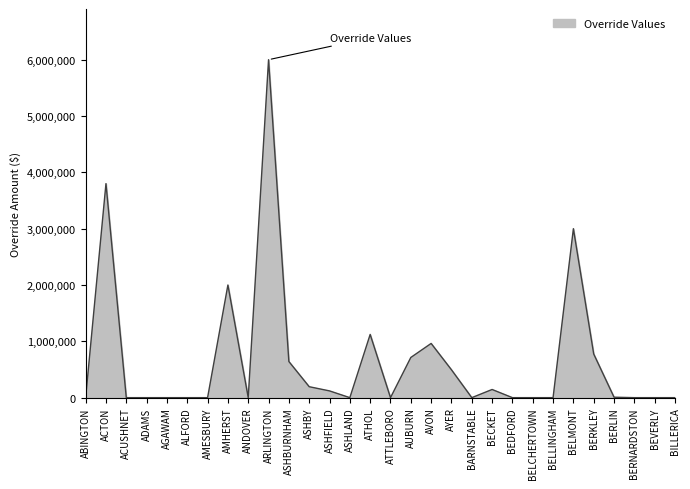

The value at AVON is 563990.6. True or false?

False